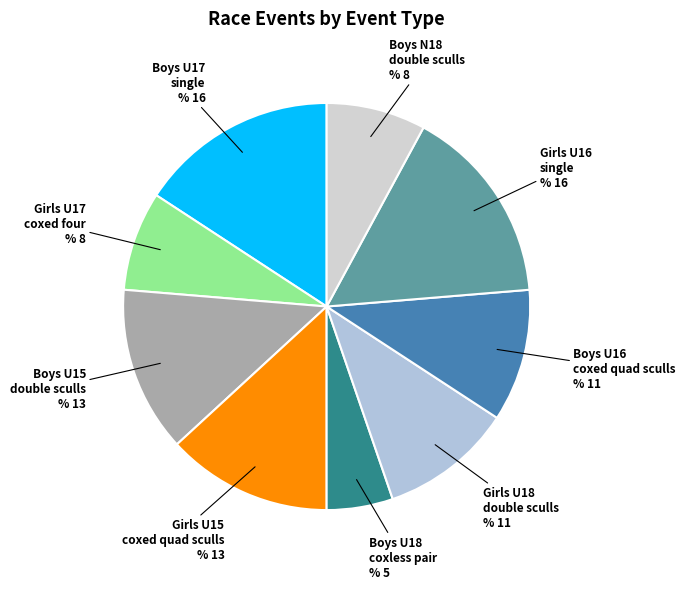

The Boys U18 coxless pair slice represents 5% of the pie. True or false?

True